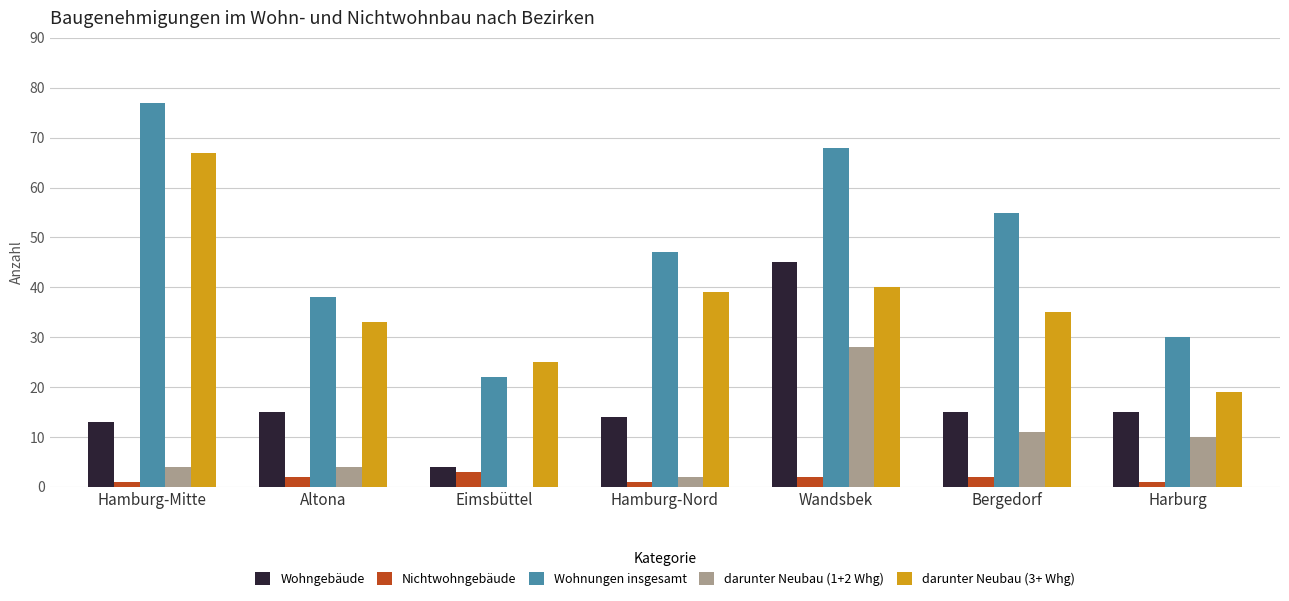

The value of Wohnungen insgesamt at Eimsbüttel is 31. True or false?

False